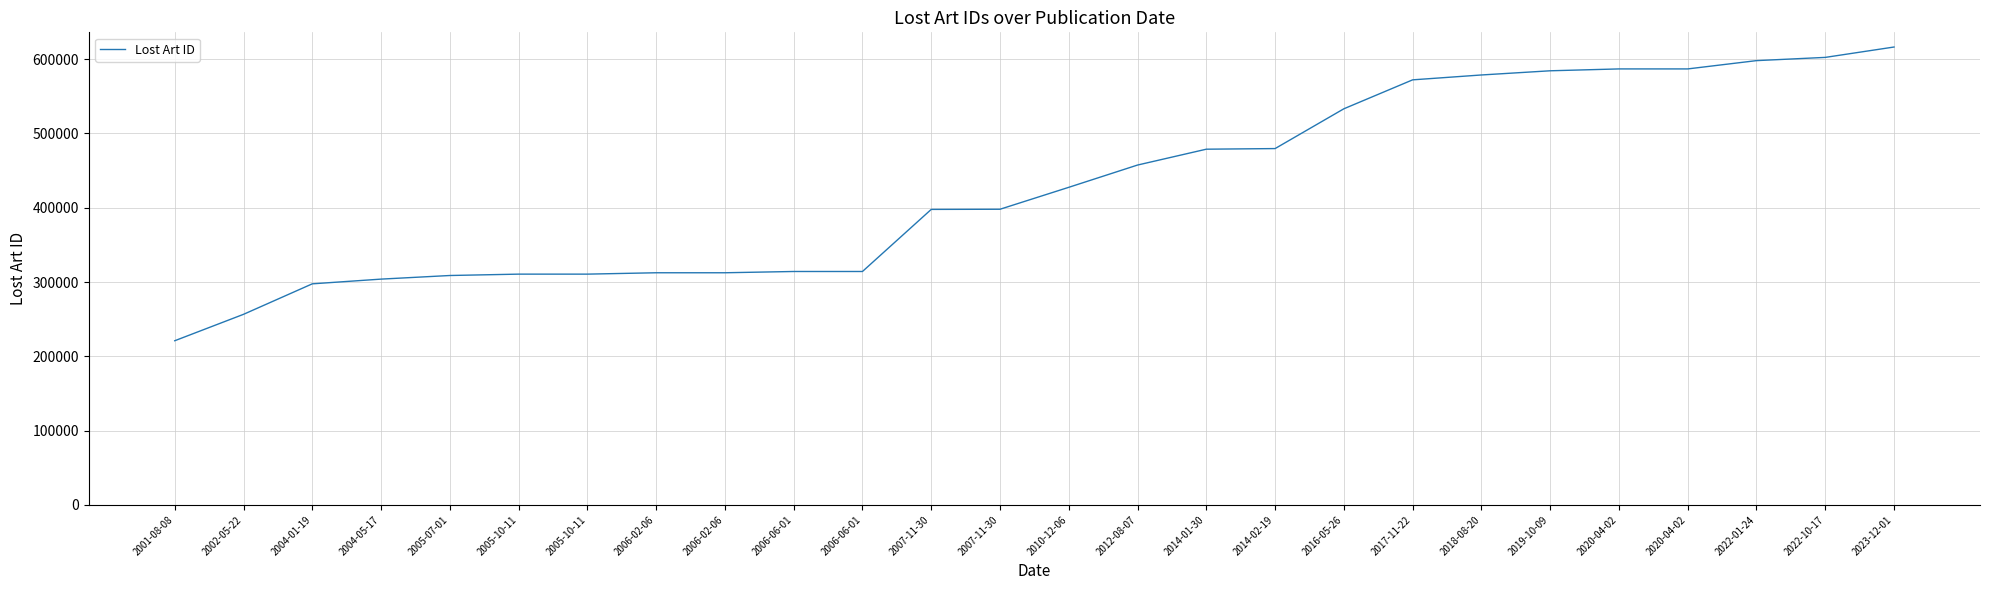

The value at 2022-01-24 is 598083. True or false?

True